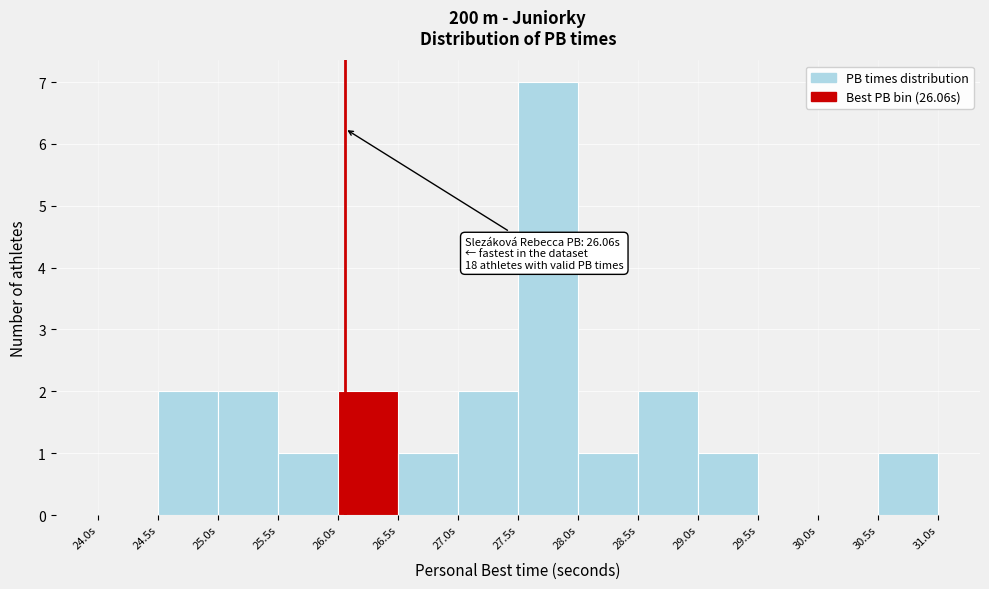

Over which range of the x-axis is the bar tallest?

27.5 to 28.0